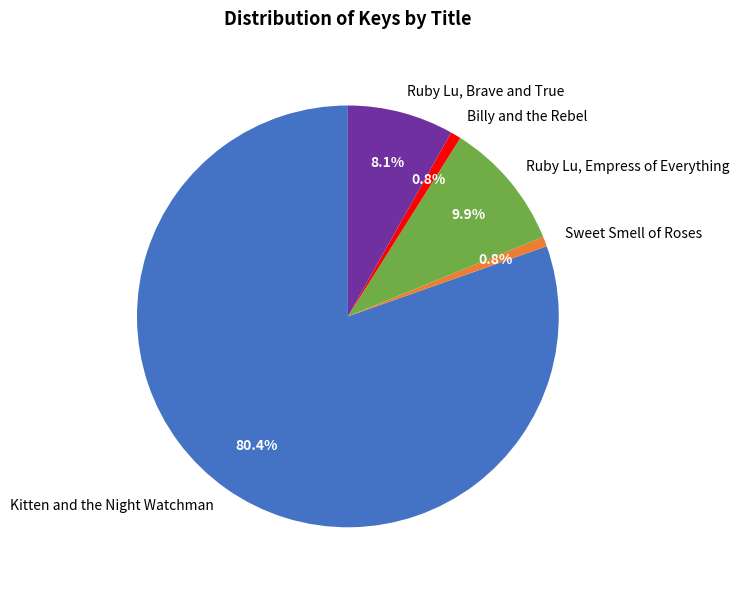

Combined, do Kitten and the Night Watchman and Sweet Smell of Roses account for over 50%?

Yes